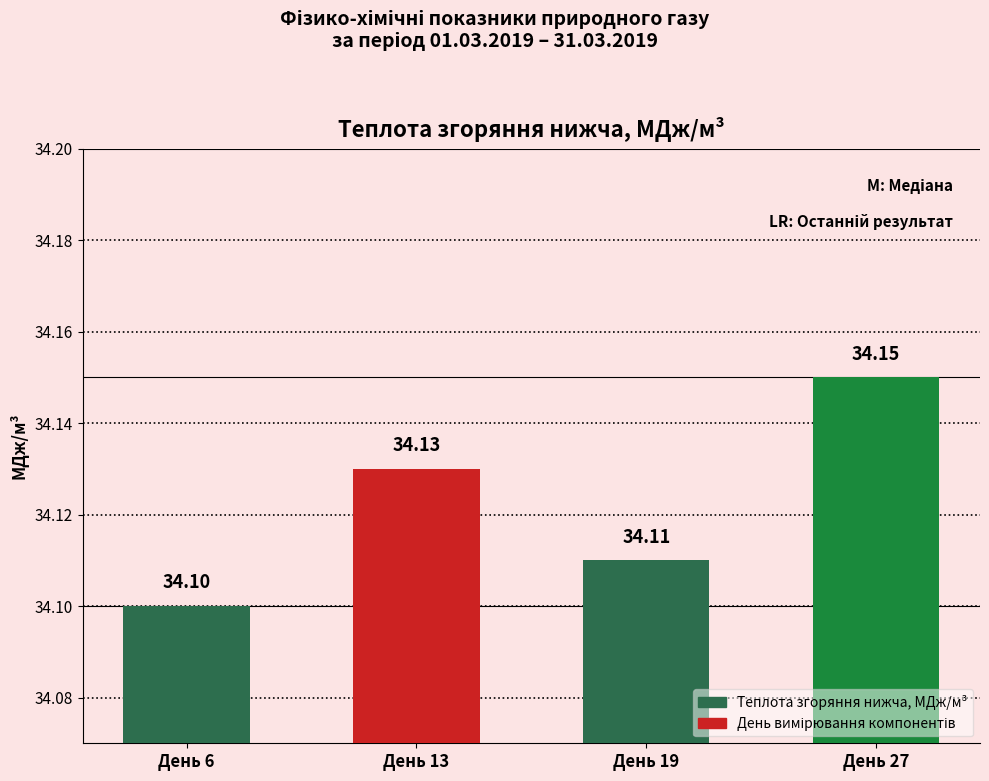

Rank the categories by value from lowest to highest.

День 6, День 19, День 13, День 27